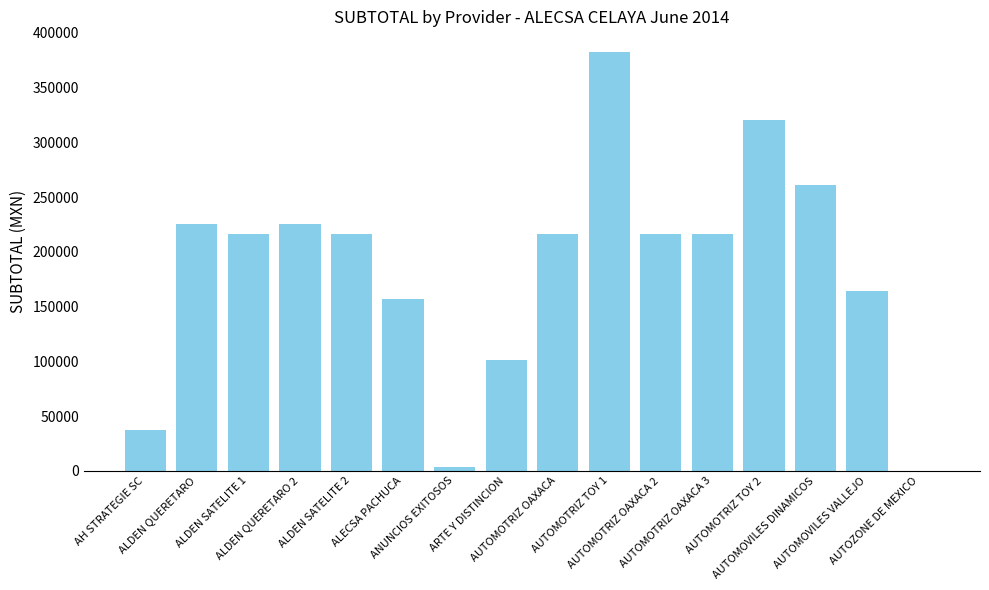

How many data points are above 216185?

10